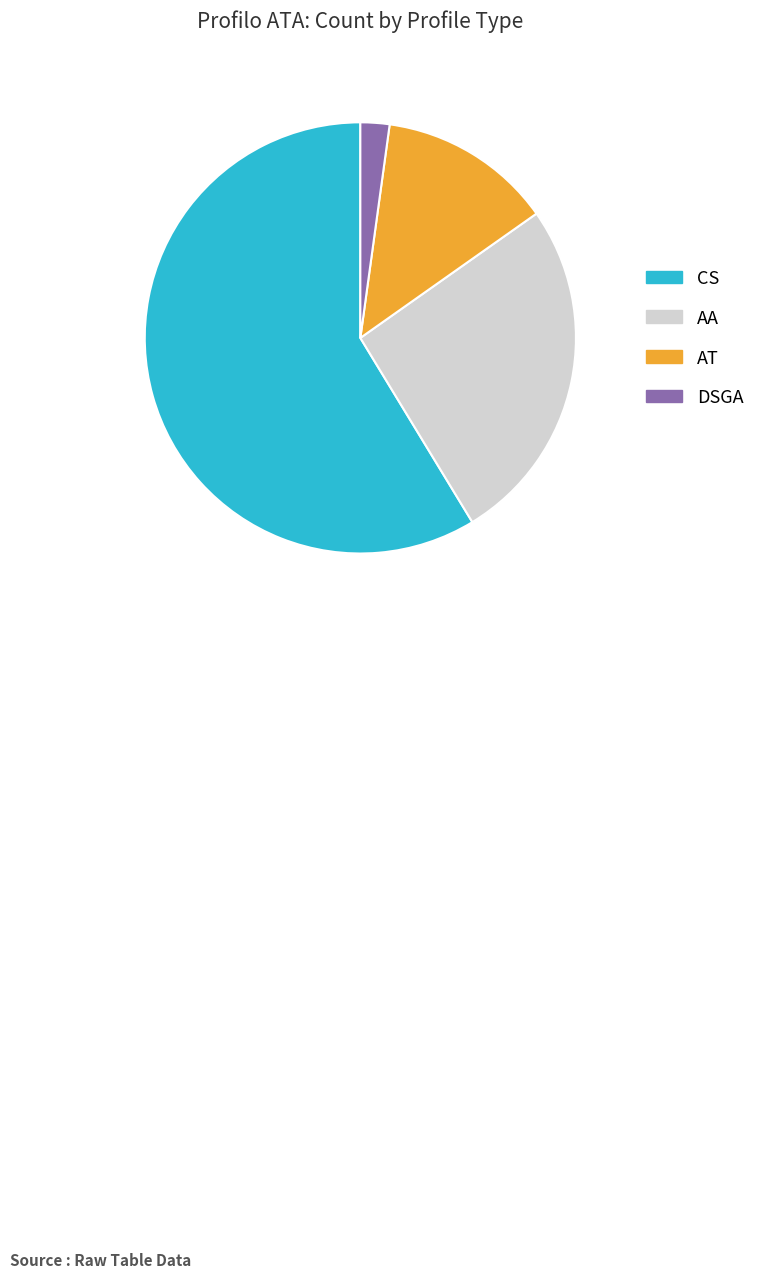

Which category has the smallest portion of the pie?

DSGA